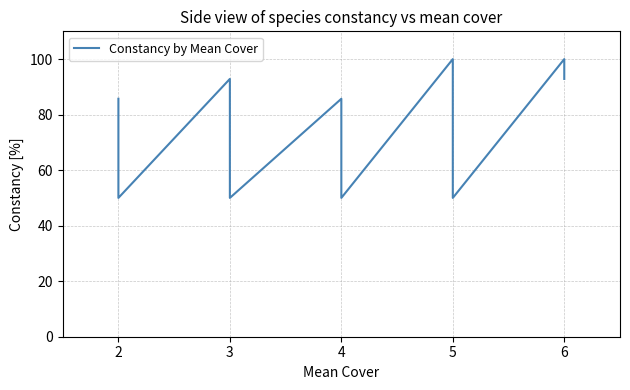

What value does the data have at 2?

71.4